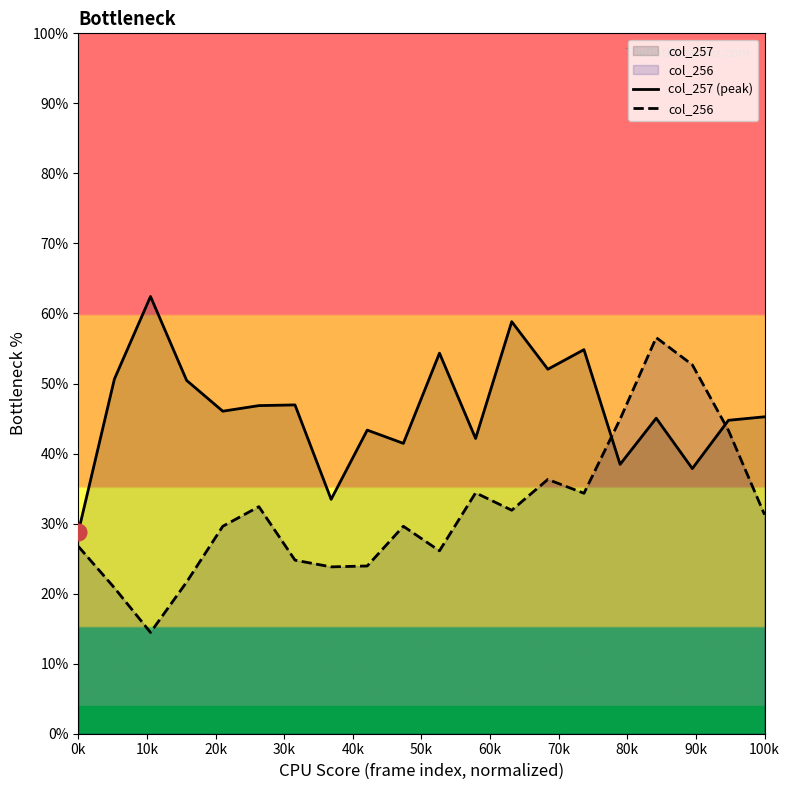

True or false: col_257 (peak) and col_256 cross at least once.

True